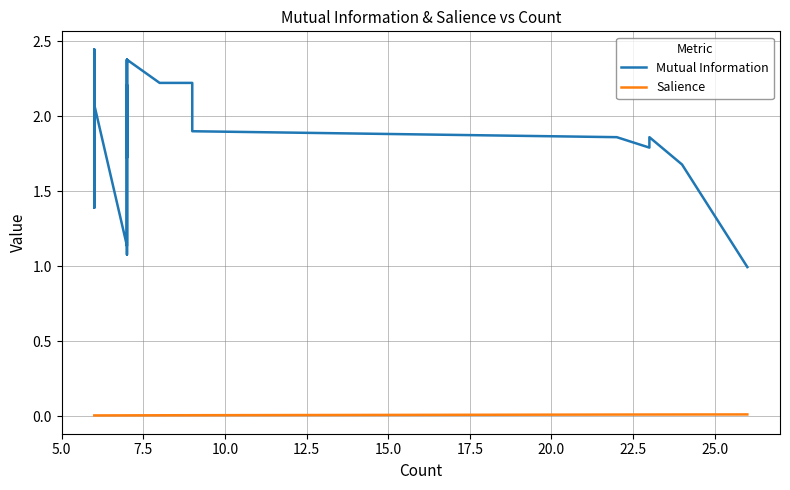

How many series are shown in this chart?

2